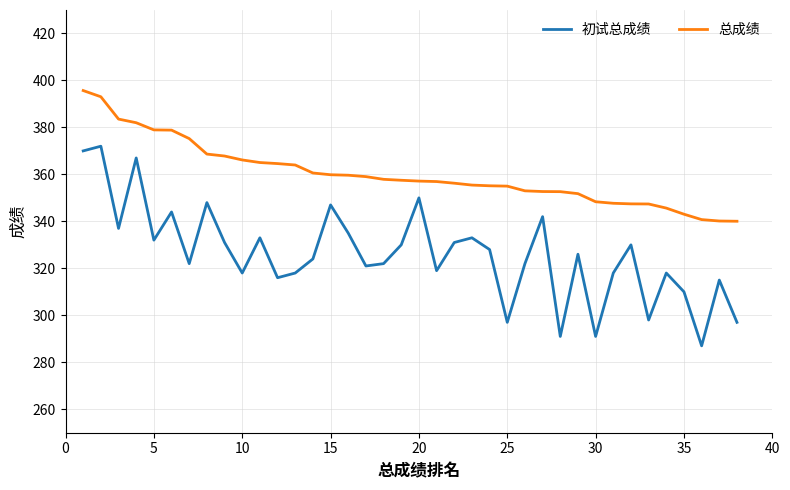

Which series has the largest range (max minus min)?

初试总成绩